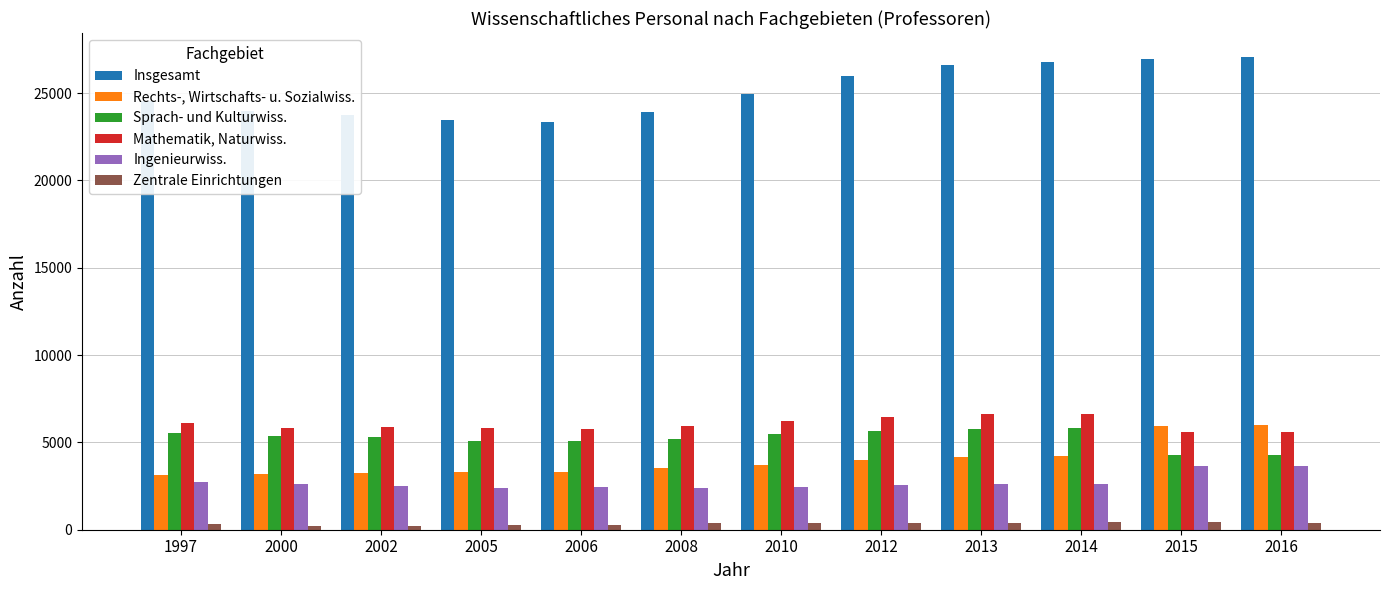

What is the greatest value displayed?

27081